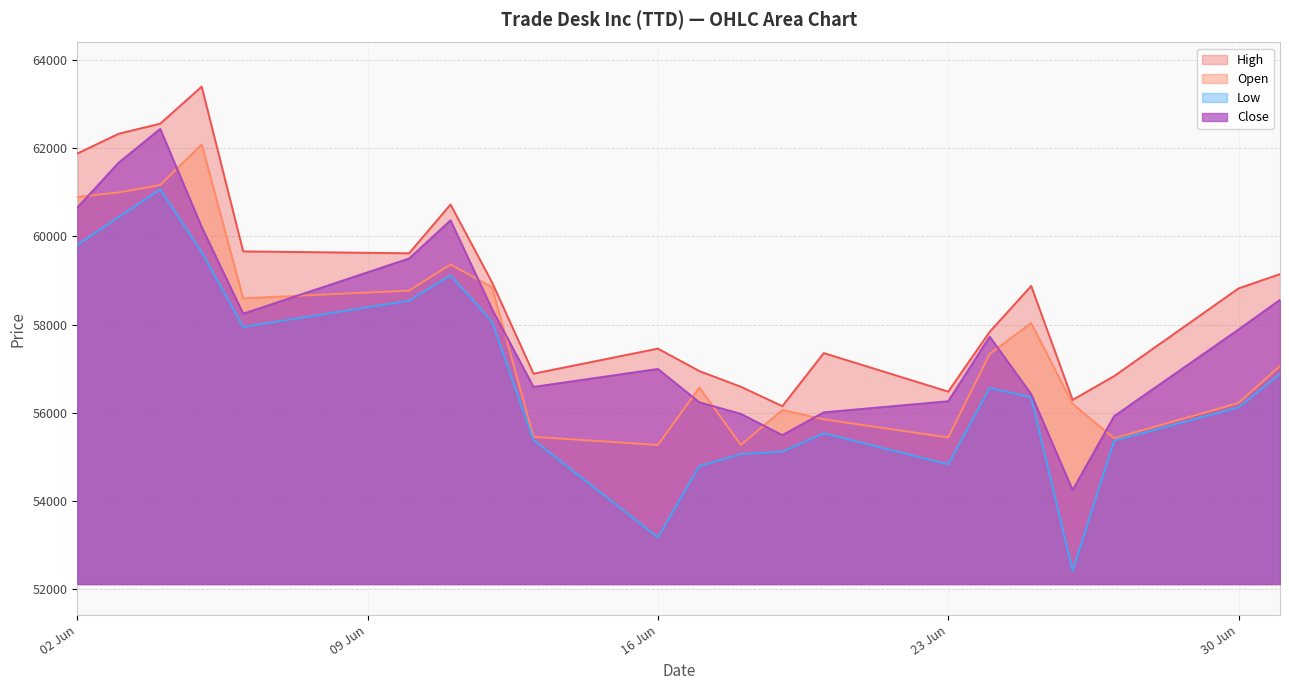

List the series in order of their peak value, lowest first.

Low, Open, Close, High